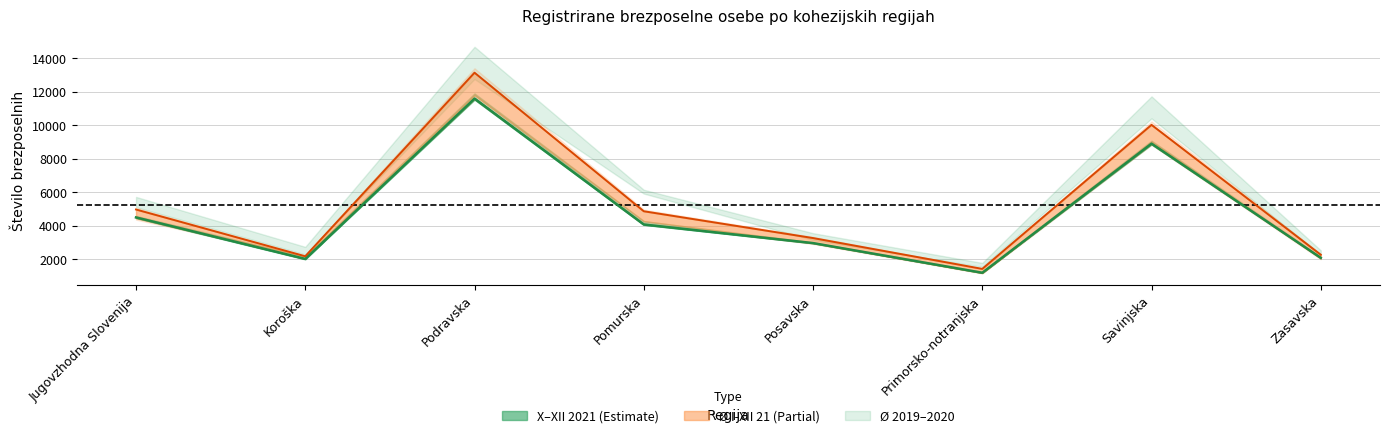

What is the label of the 6th point from the left?

Primorsko-notranjska